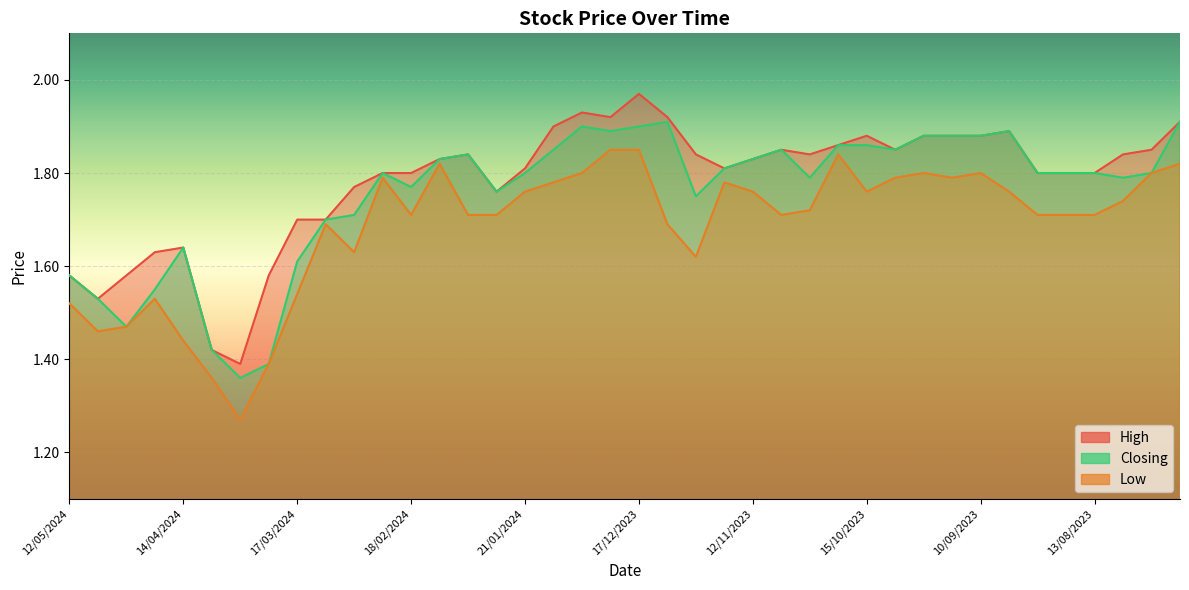

What is the difference between the maximum and second lowest values in the Closing series?

0.5